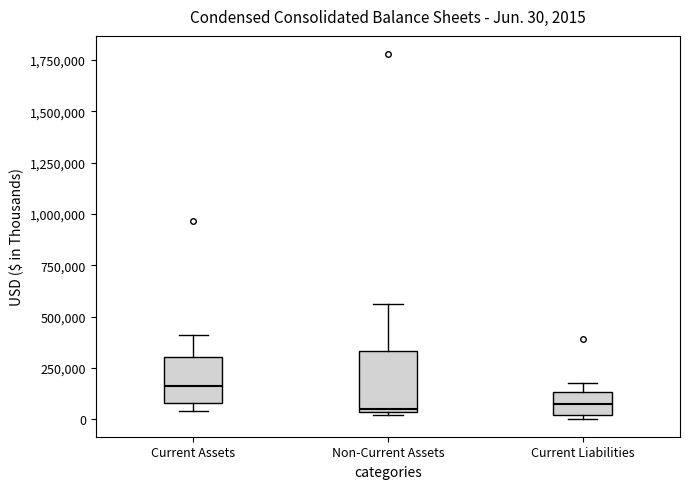

Comparing the boxes themselves (not the whiskers), which one is the tallest?

Non-Current Assets